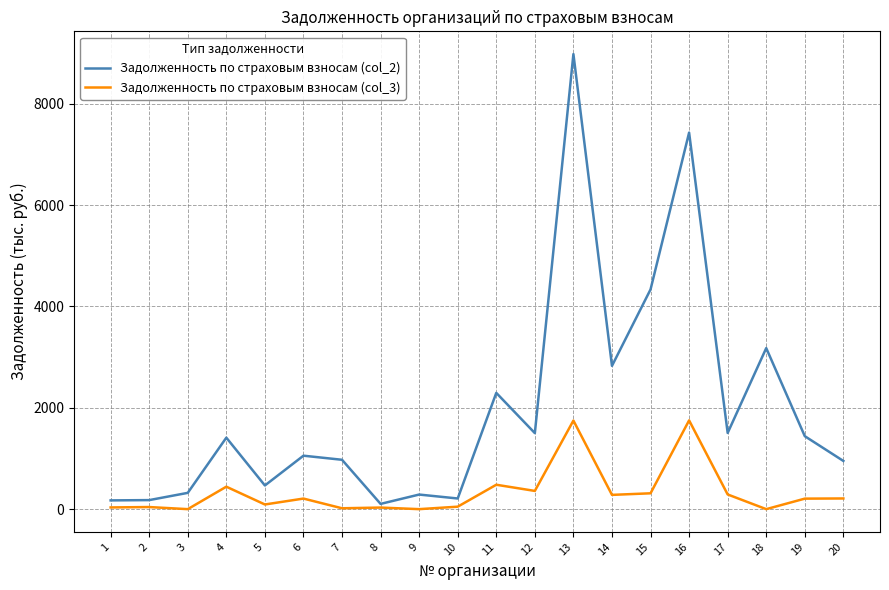

Which series has the largest total across all categories?

Задолженность по страховым взносам (col_2)